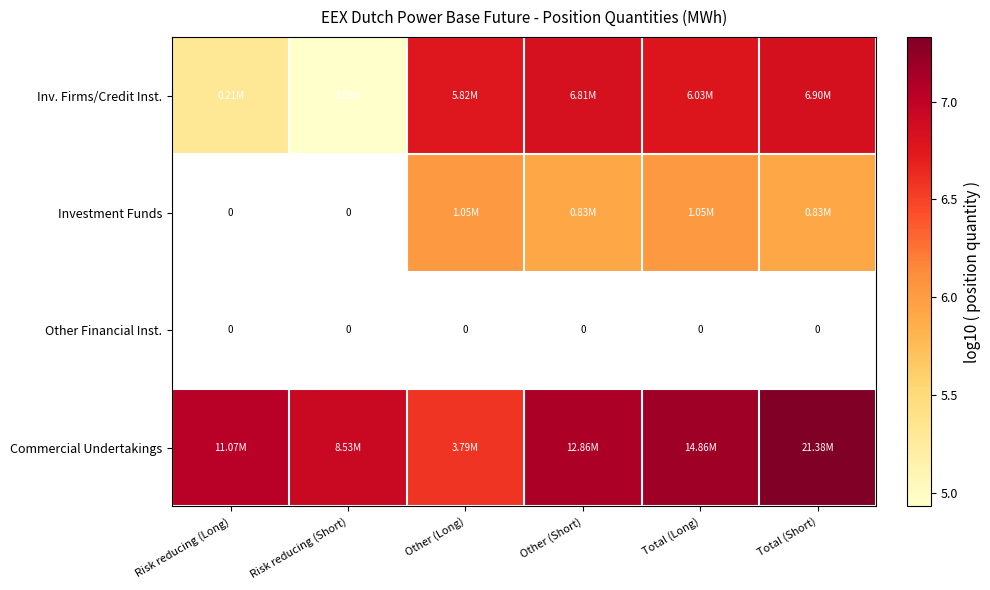

What is the minimum value shown in the chart?

4.9